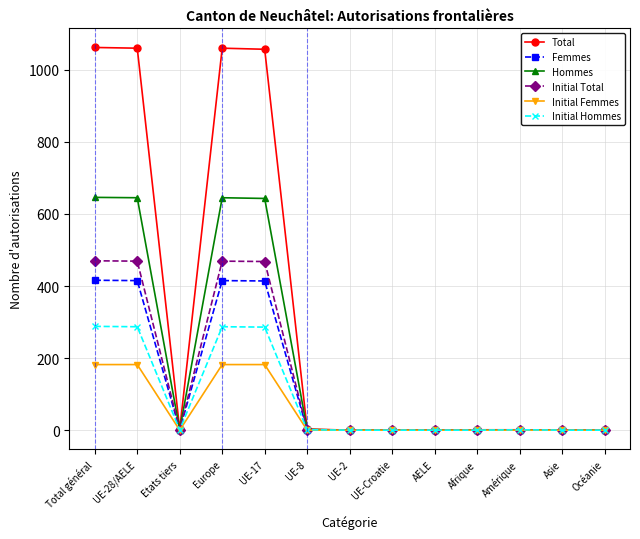

List the series in order of their peak value, highest first.

Total, Hommes, Initial Total, Femmes, Initial Hommes, Initial Femmes